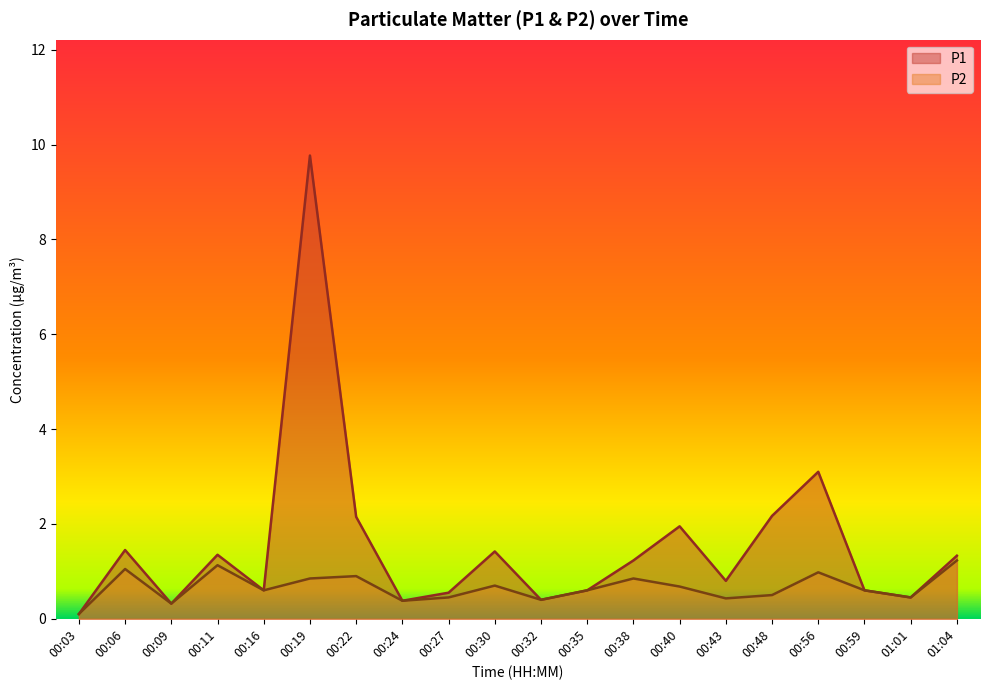

True or false: P2 and P1 cross at least once.

False